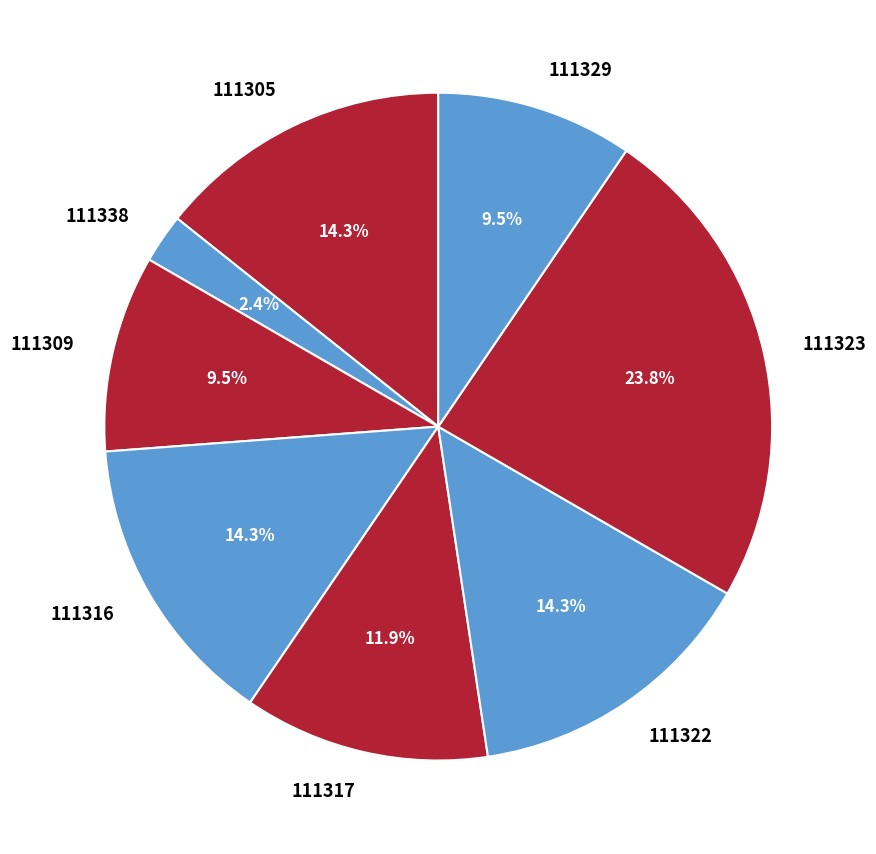

Does 111316 represent more than half of the total?

No